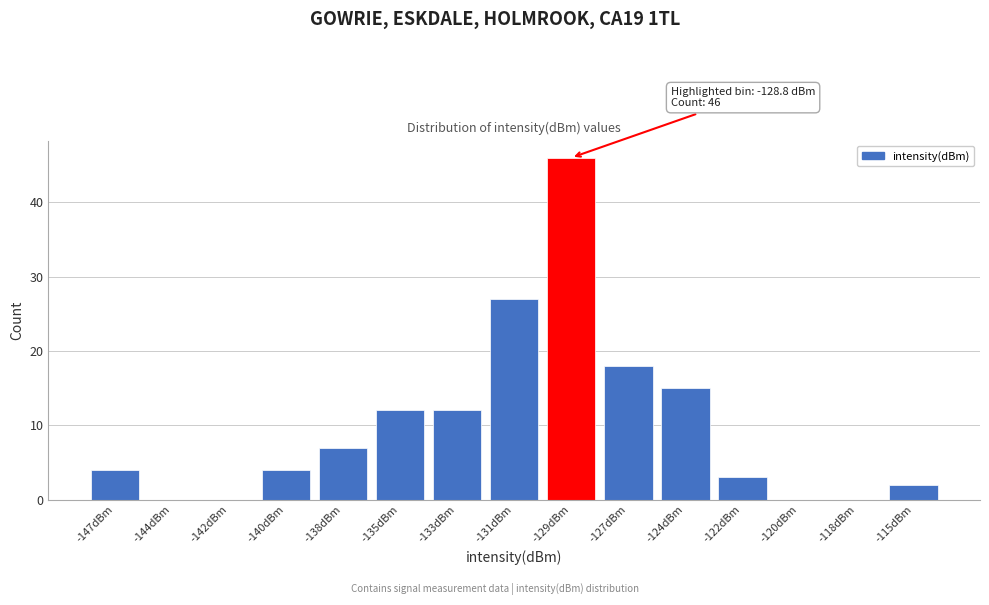

Reading left to right, transcribe all the data shown in this chart.

-147dBm=4	-144dBm=0	-142dBm=0	-140dBm=4	-138dBm=7	-135dBm=12	-133dBm=12	-131dBm=27	-129dBm=46	-127dBm=18	-124dBm=15	-122dBm=3	-120dBm=0	-118dBm=0	-115dBm=2